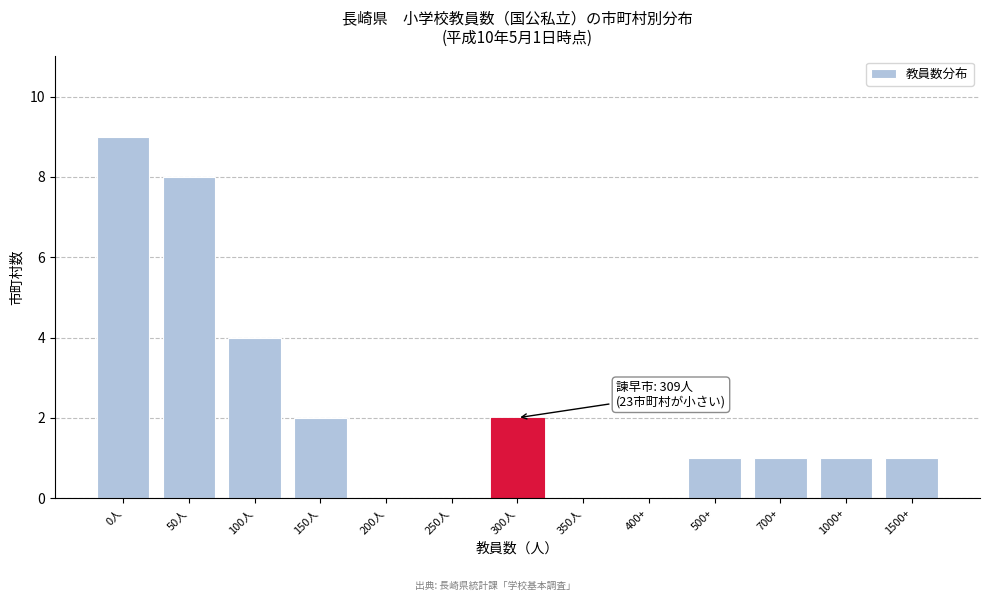

Reading right to left, what are all the values shown in this chart?

1500+=1	1000+=1	700+=1	500+=1	400+=0	350人=0	300人=2	250人=0	200人=0	150人=2	100人=4	50人=8	0人=9